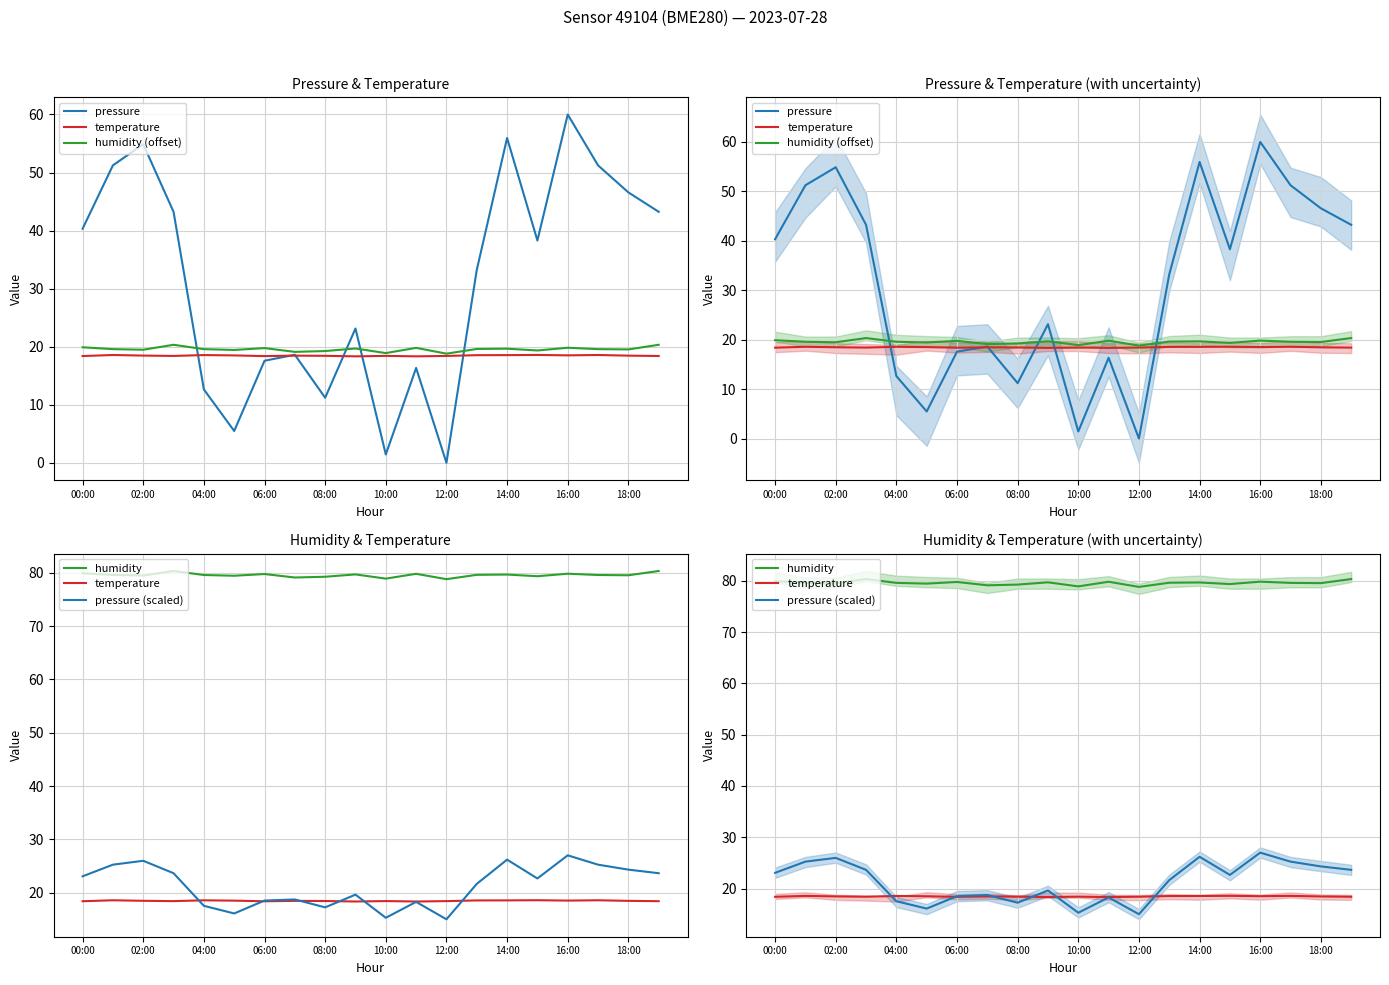

What is the average value of the humidity (offset) series?

19.6